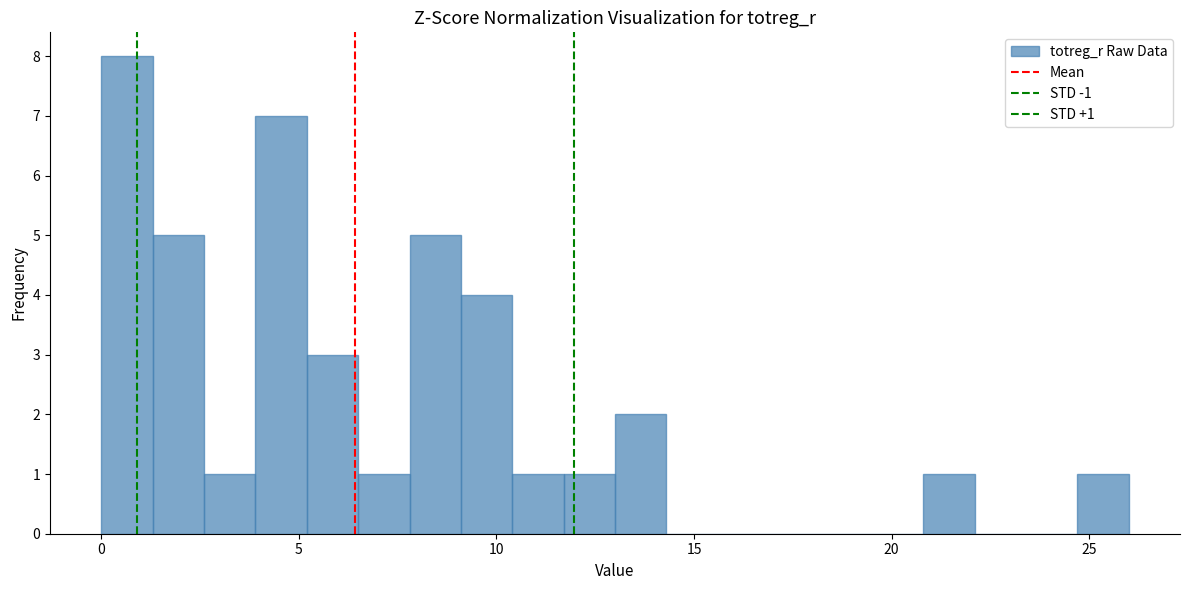

Read against the x-axis, roughly where is the centre of the tallest bar?

0.5